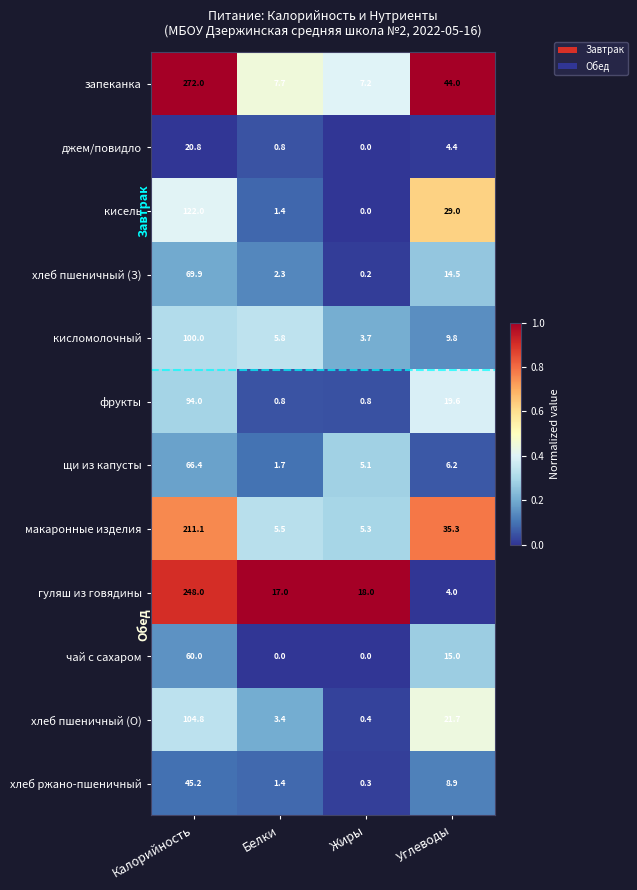

At how many categories does at least one series exceed 0?

4